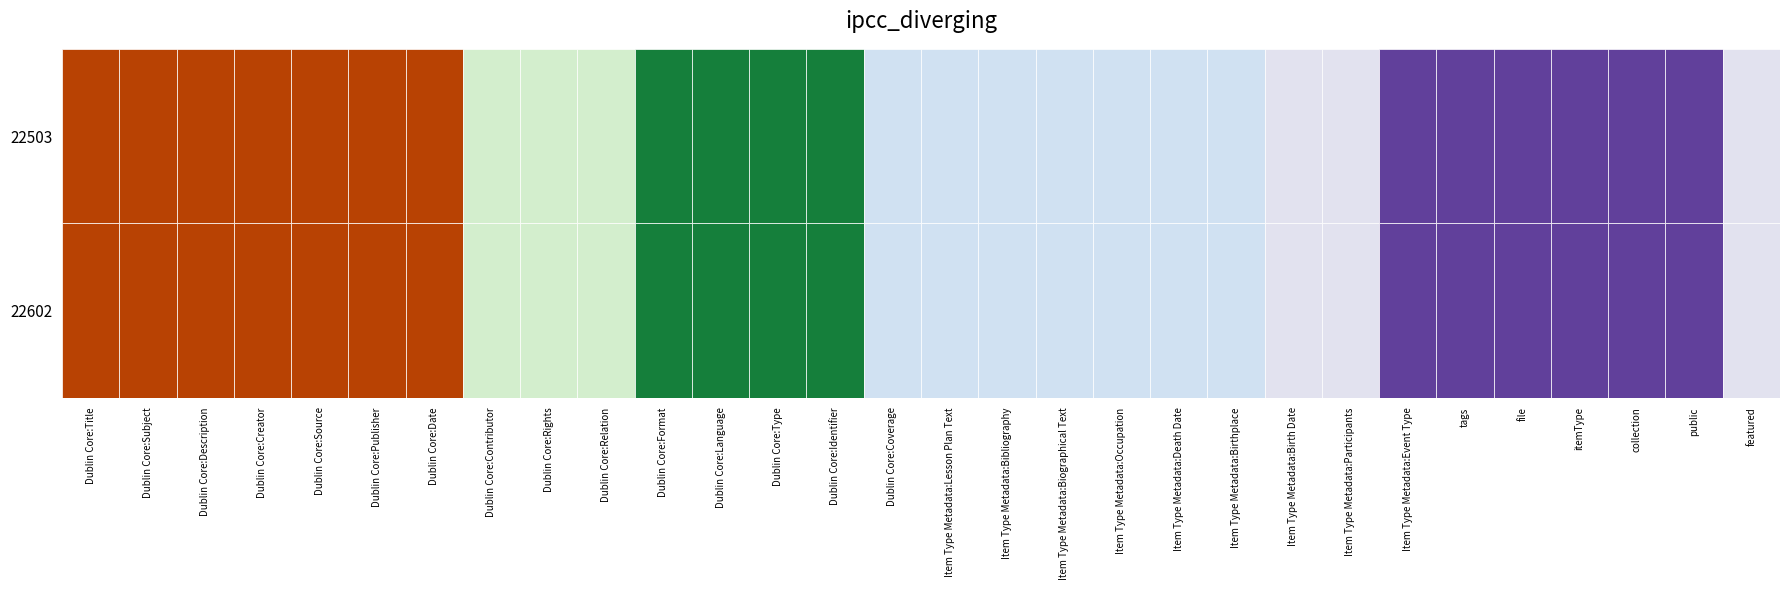

Is it true that Dublin Core:Creator equals 1 at 22503?

False